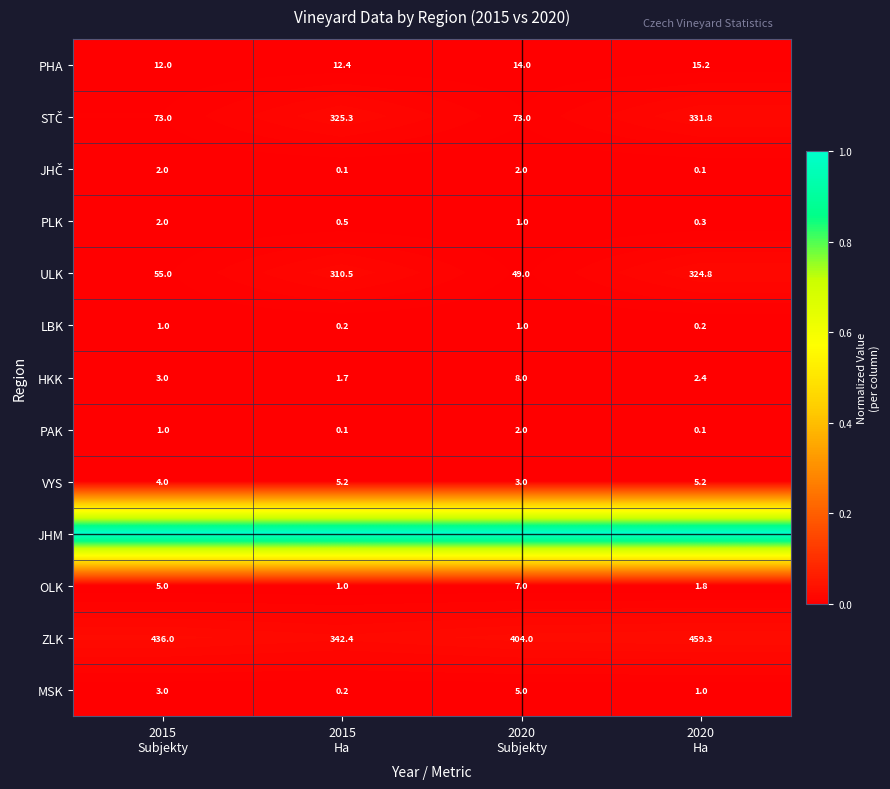

How many LBK values are between 0 and 1?

4